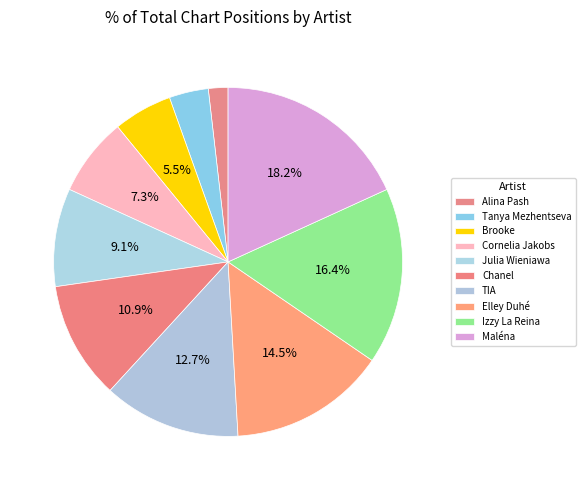

Does Maléna represent more than half of the total?

No